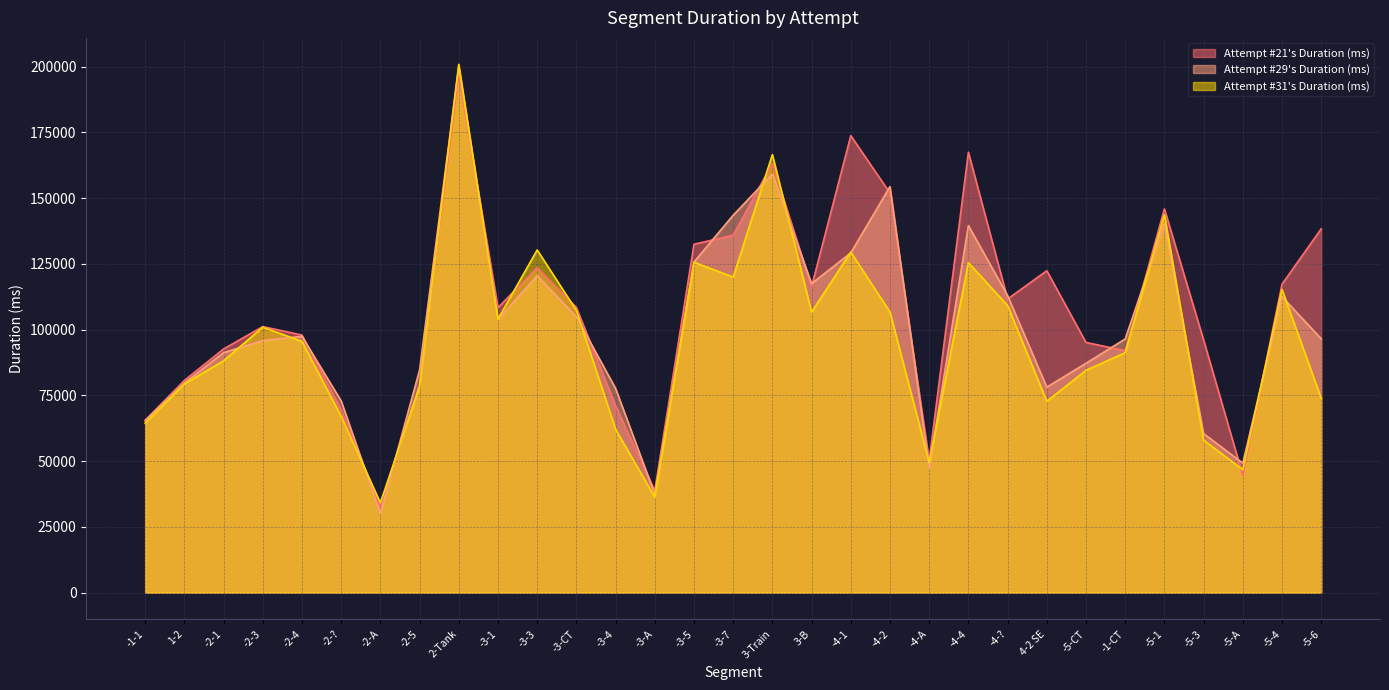

Which series changed the most between -3-A and 4-2 SE?

Attempt #21's Duration (ms)